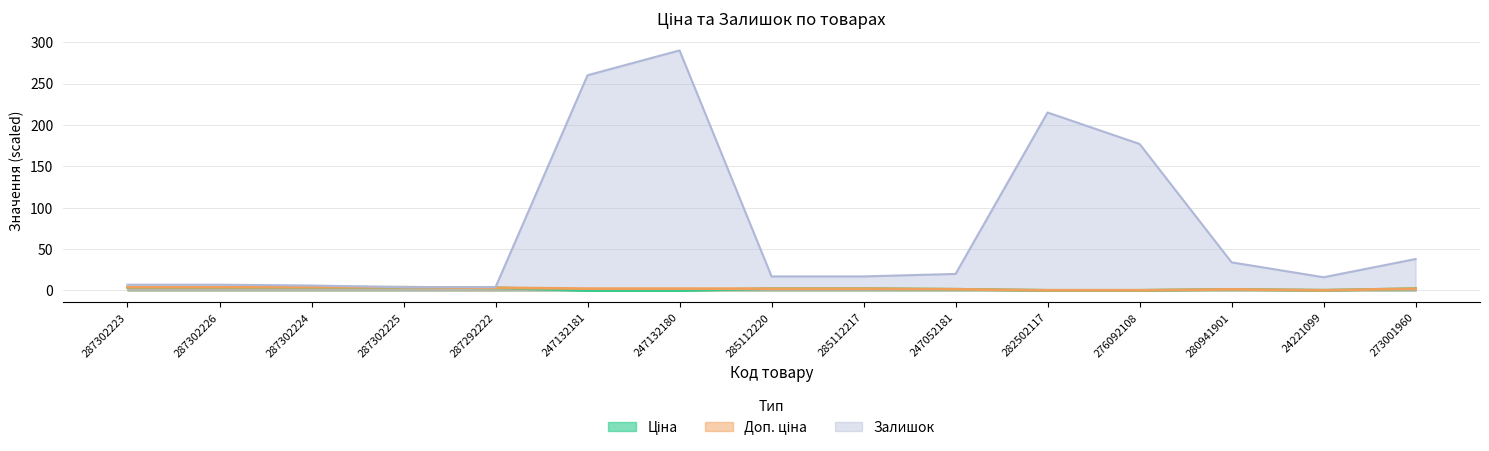

What is the value of the Залишок point at the 5th from the left?

4.0